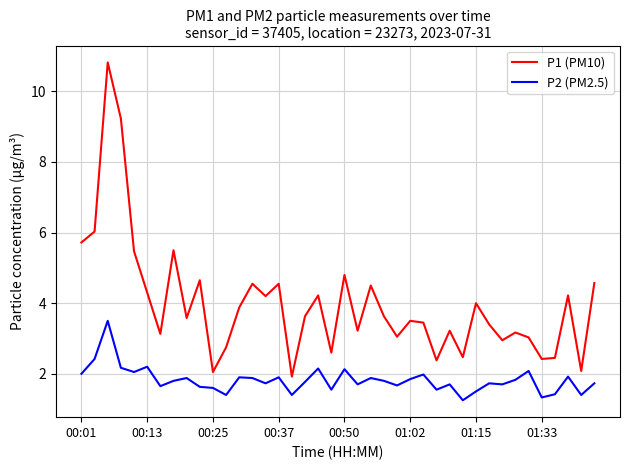

What is the difference between the maximum and minimum values in the P1 (PM10) series?

8.9